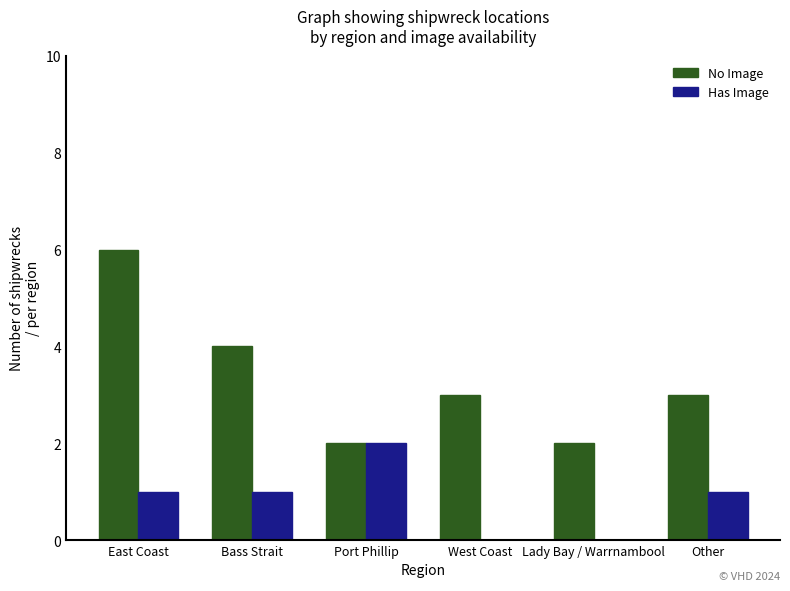

Which series has the largest total across all categories?

No Image